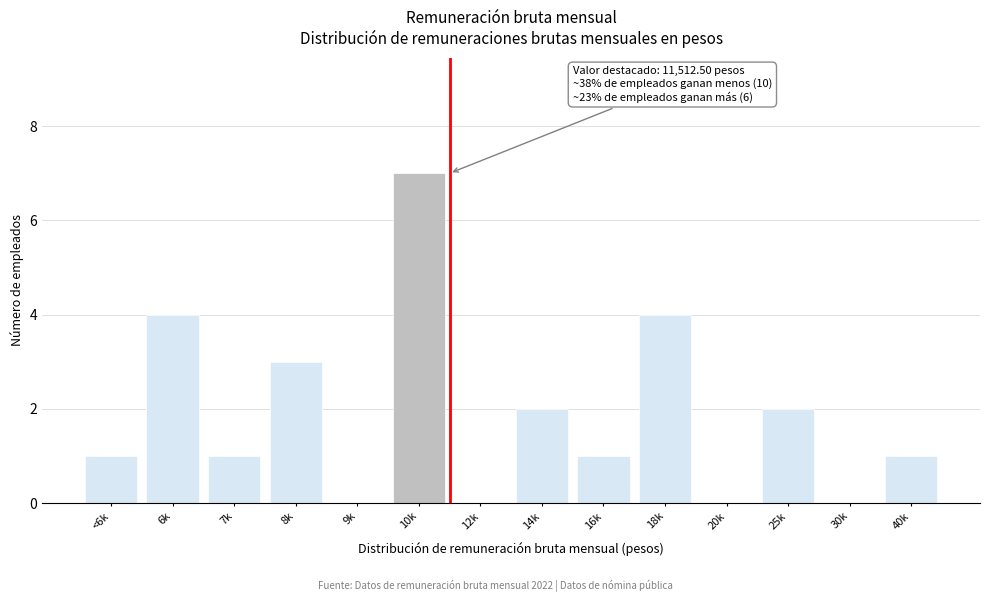

Reading left to right, list all the values displayed in this chart.

<6k=1	6k=4	7k=1	8k=3	9k=0	10k=7	12k=0	14k=2	16k=1	18k=4	20k=0	25k=2	30k=0	40k=1